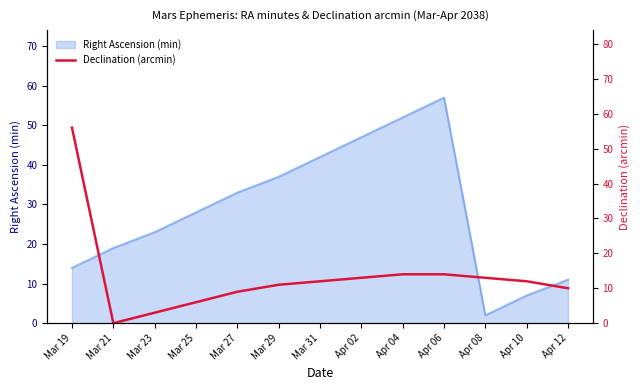

Rank the categories by Right Ascension (min) value from highest to lowest.

Apr 06, Apr 04, Apr 02, Mar 31, Mar 29, Mar 27, Mar 25, Mar 23, Mar 21, Mar 19, Apr 12, Apr 10, Apr 08